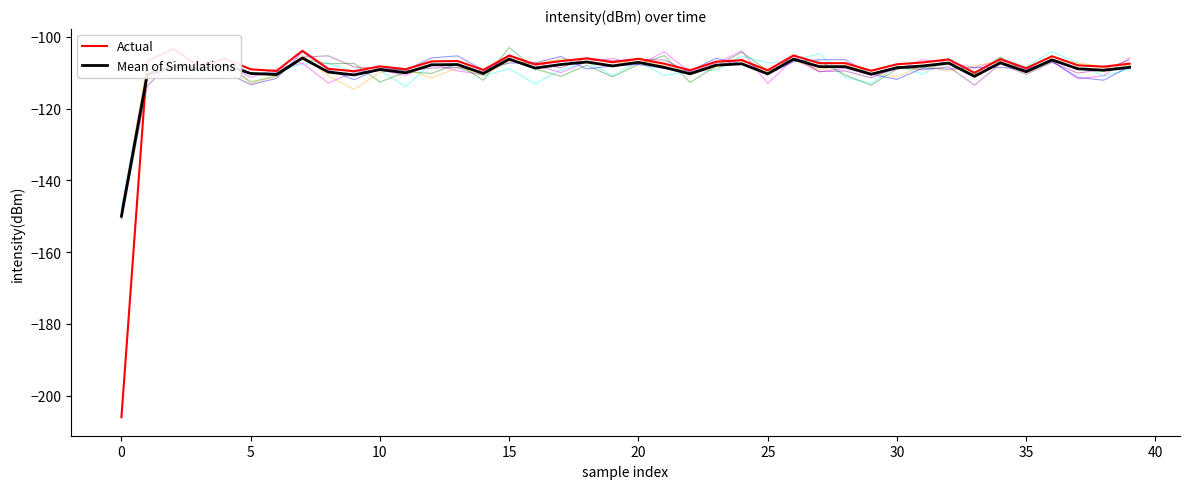

Is the value of Mean of Simulations at 28 greater than the value of Actual at 23?

No